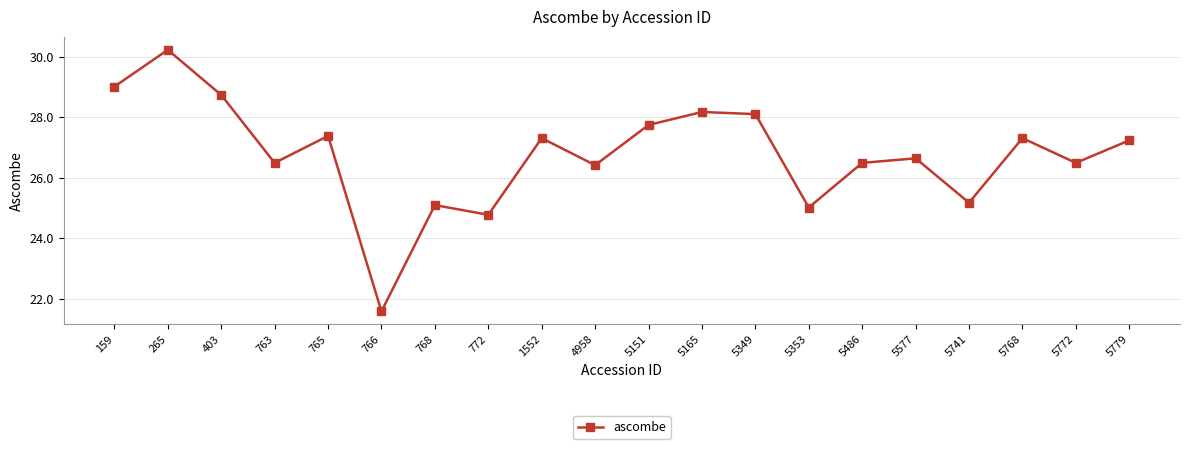

What is the sum of all values?

535.3